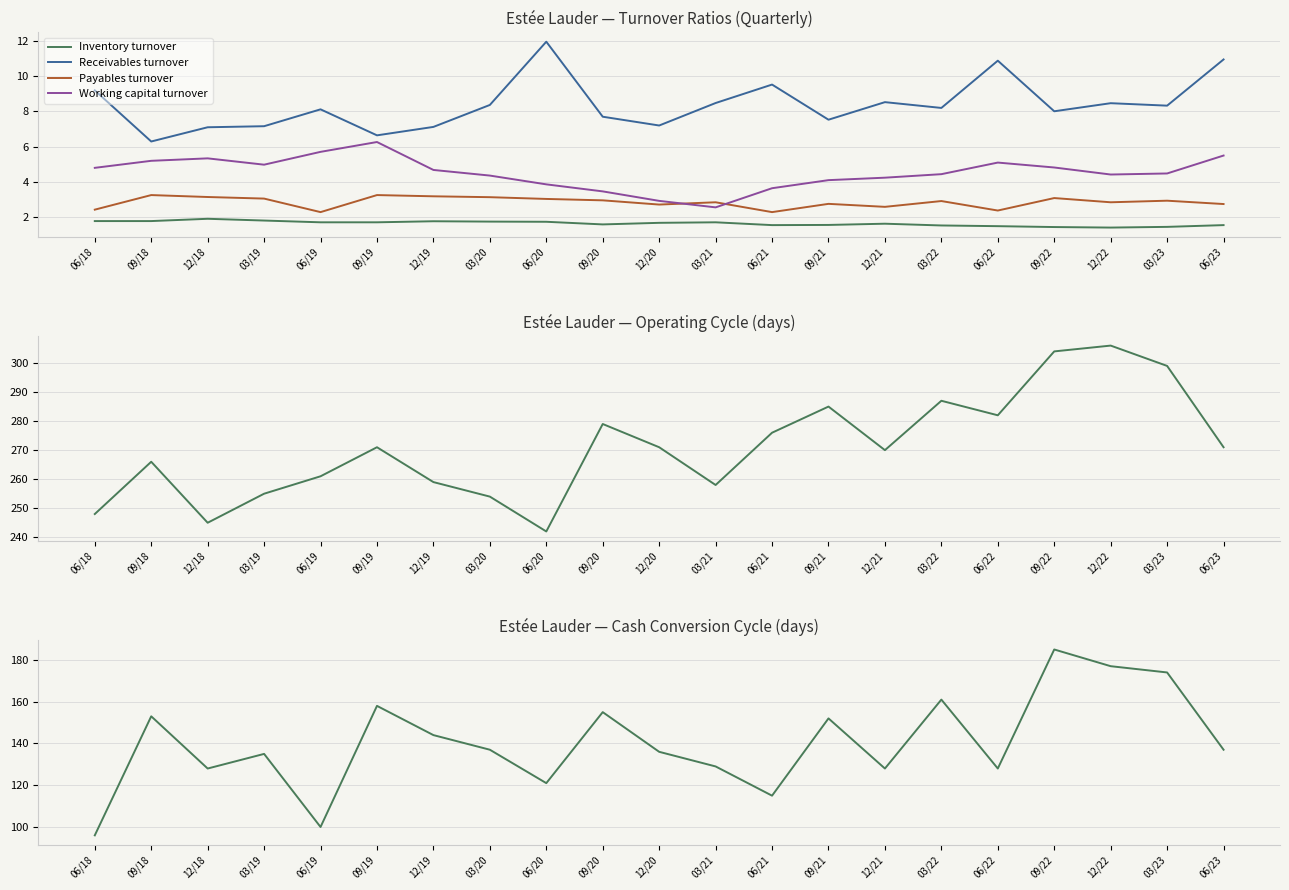

How many categories are shown in the chart?

21